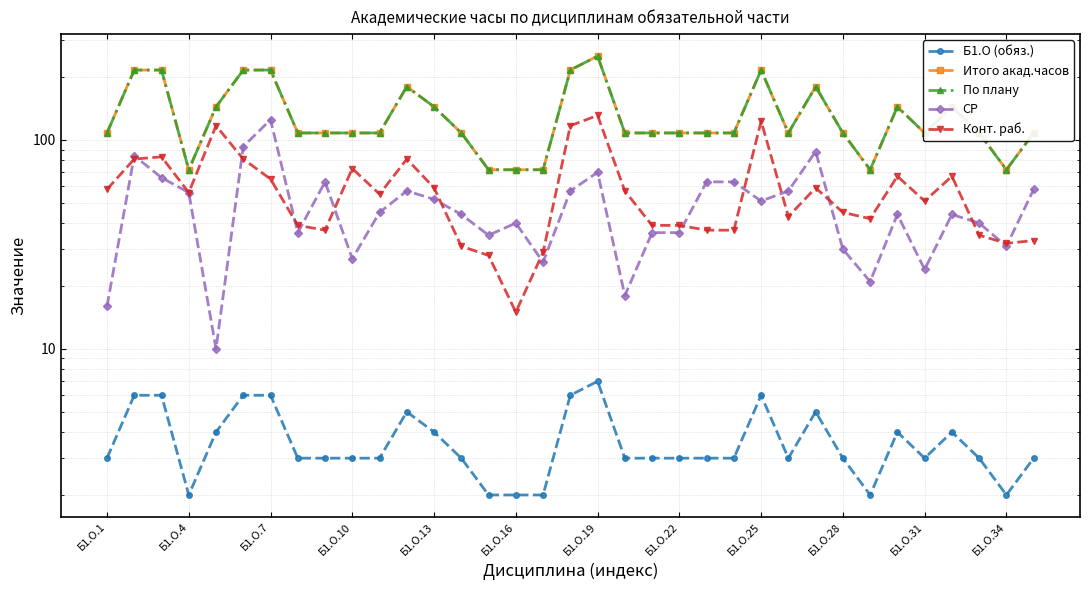

At which label is Итого акад.часов closest to 162?

Б1.О.13